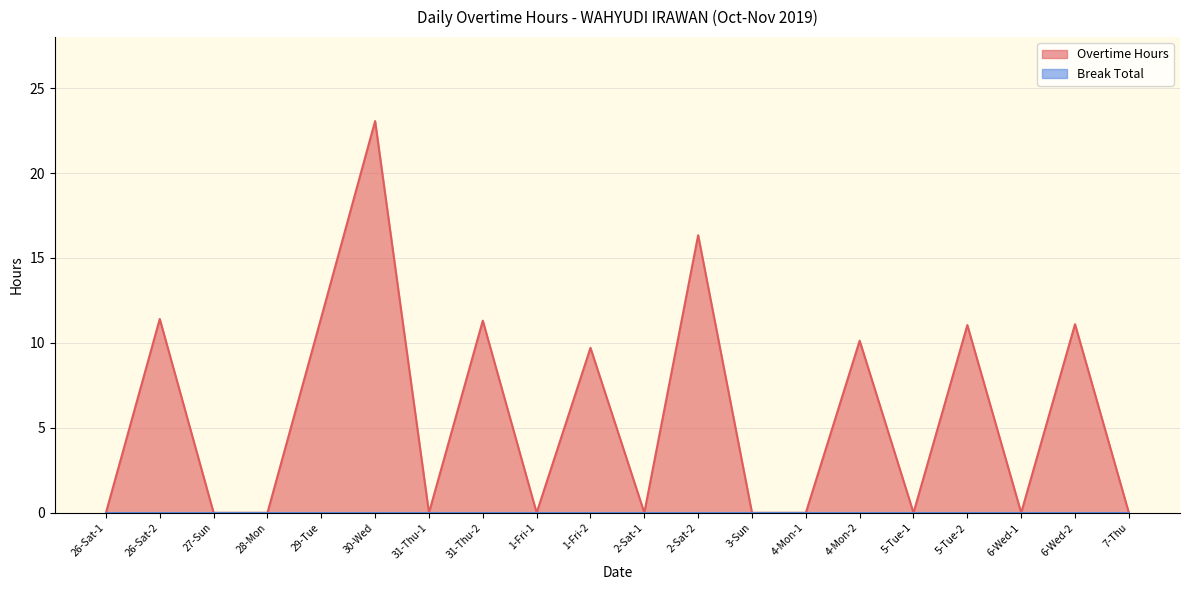

Reading right to left, extract all data points from this chart.

7-Thu=0.0	6-Wed-2=11.1	6-Wed-1=0.0	5-Tue-2=11.1	5-Tue-1=0.0	4-Mon-2=10.1	4-Mon-1=0.0	3-Sun=0.0	2-Sat-2=16.3	2-Sat-1=0.0	1-Fri-2=9.7	1-Fri-1=0.0	31-Thu-2=11.3	31-Thu-1=0.0	30-Wed=23.1	29-Tue=11.5	28-Mon=0.0	27-Sun=0.0	26-Sat-2=11.4	26-Sat-1=0.0